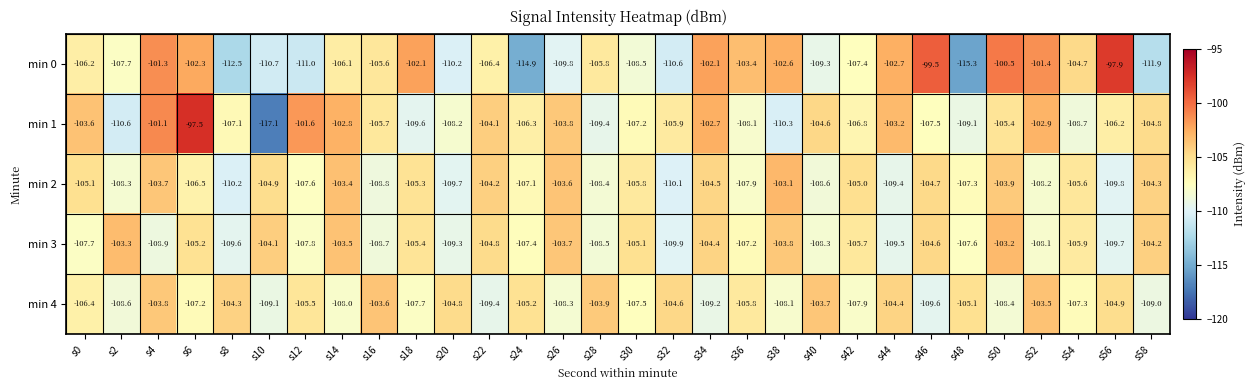

What is the average value of the min 0 series?

-106.3